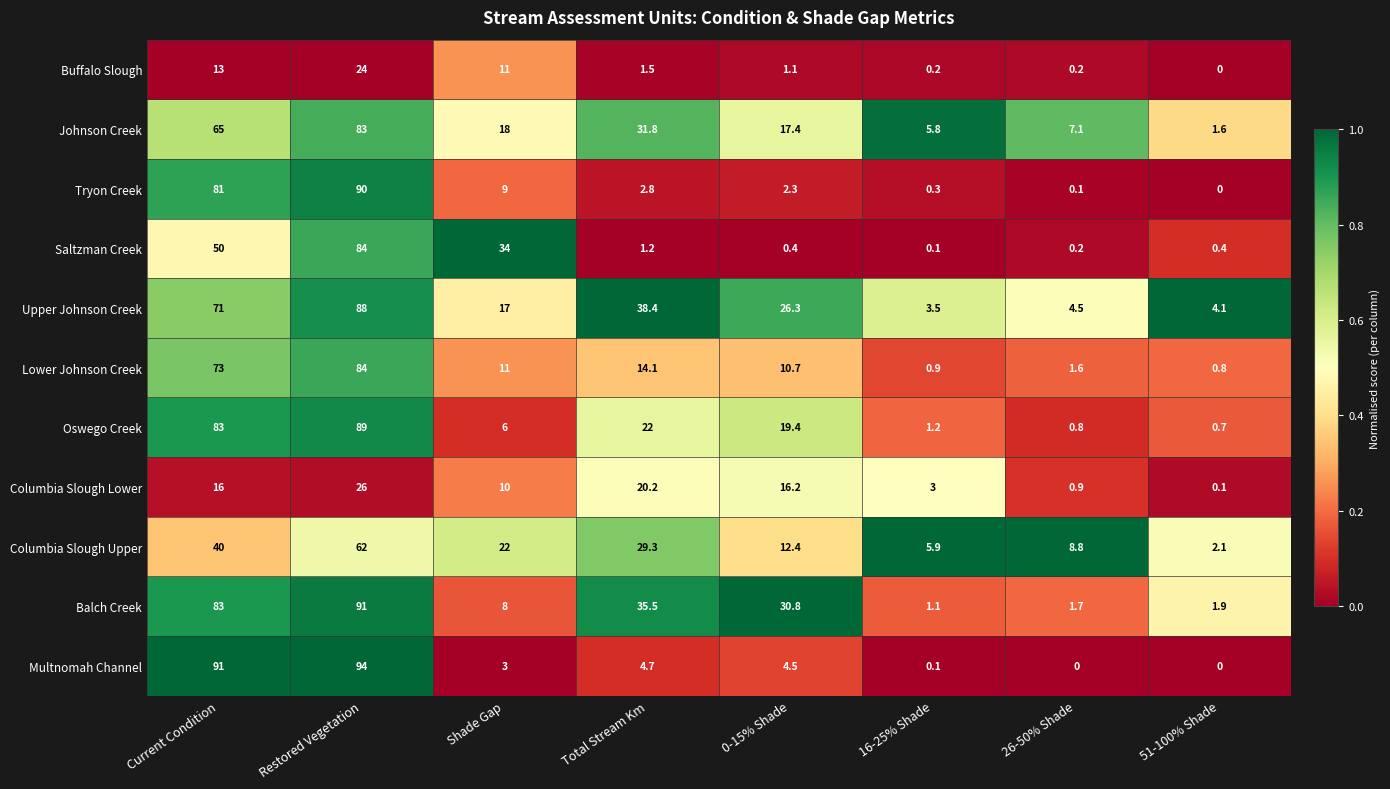

Where does the Balch Creek series first go above 30?

Current Condition